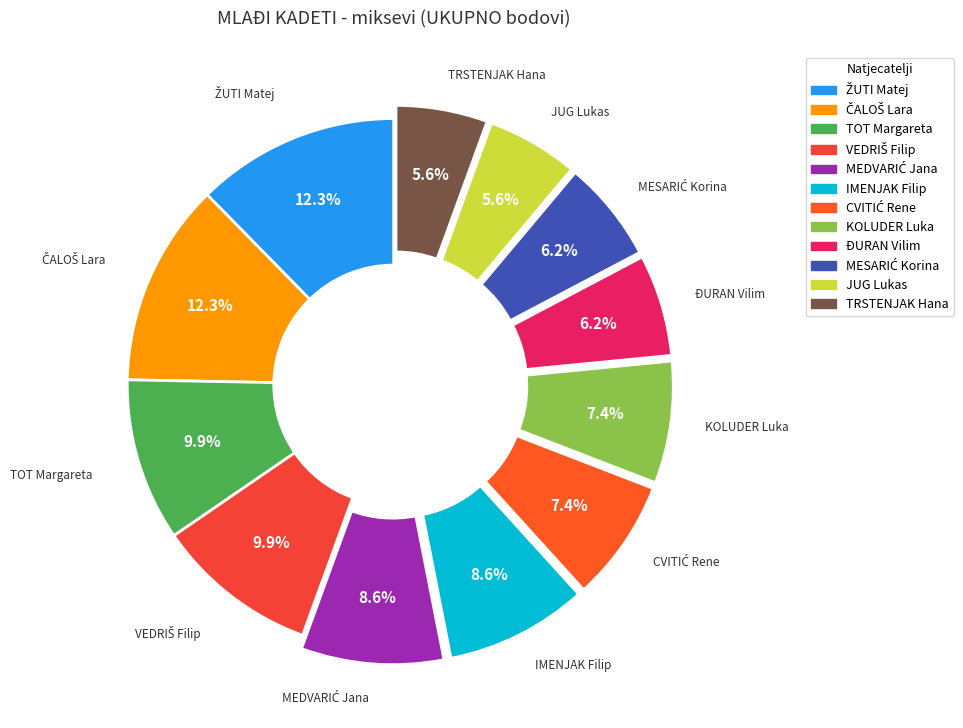

To the nearest percent, what percentage of the pie is IMENJAK Filip?

9%